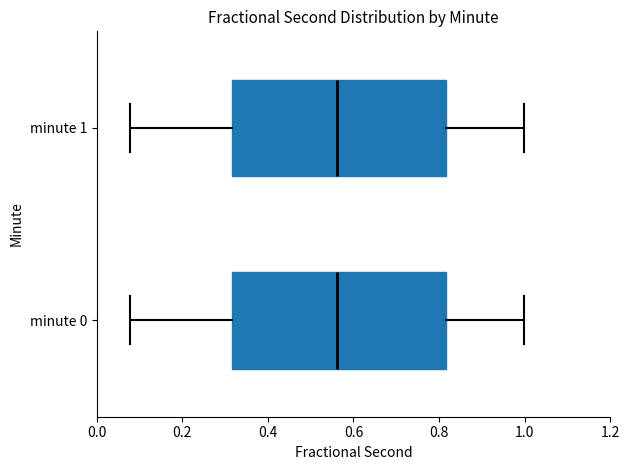

Where does the left whisker of the box for minute 1 end on the x-axis? The values are not printed on the chart, so give them approximately, as read against the axis.

0.08